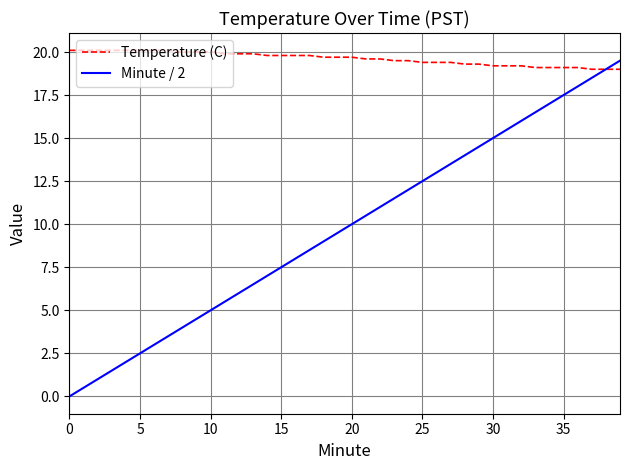

True or false: Minute / 2 has more than 1 points higher than both neighbors.

False